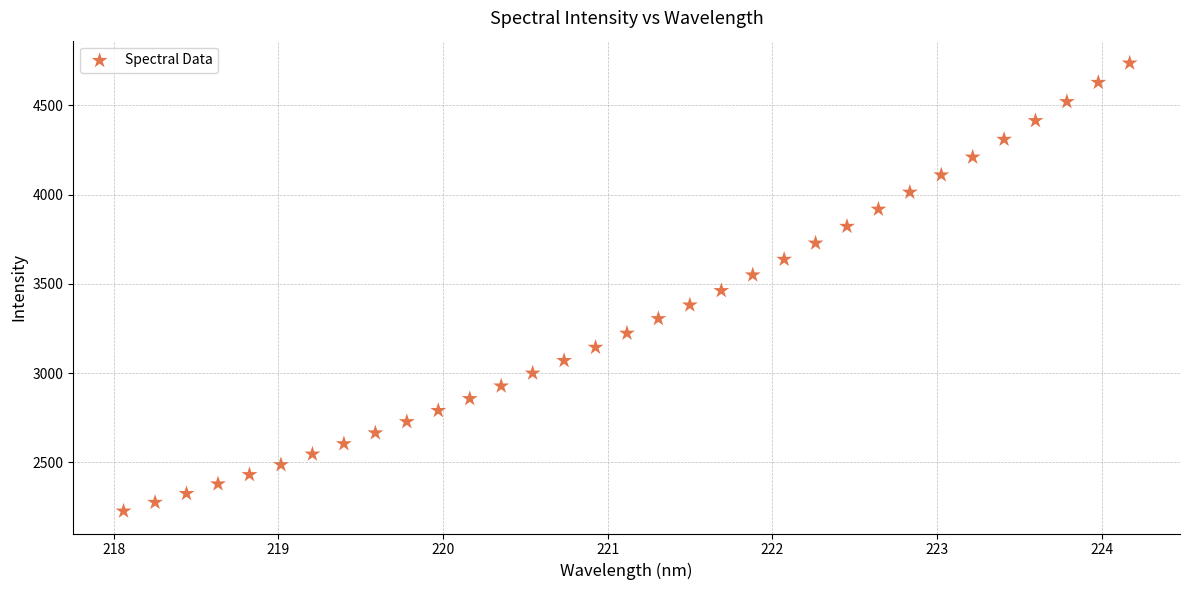

What is the range of X values (max minus min)?

6.1